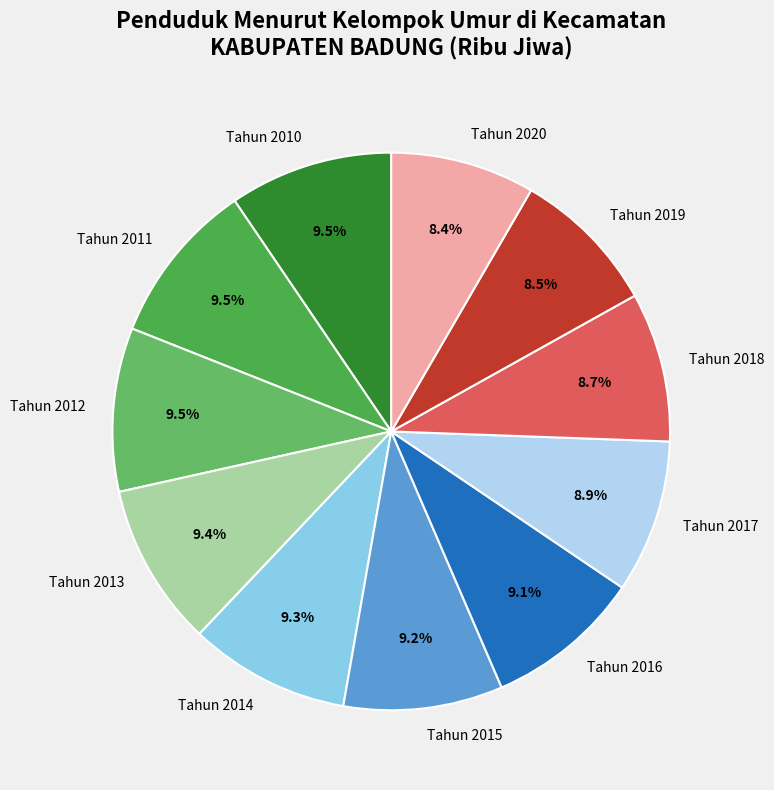

Between Tahun 2015 and Tahun 2019, which is larger?

Tahun 2015